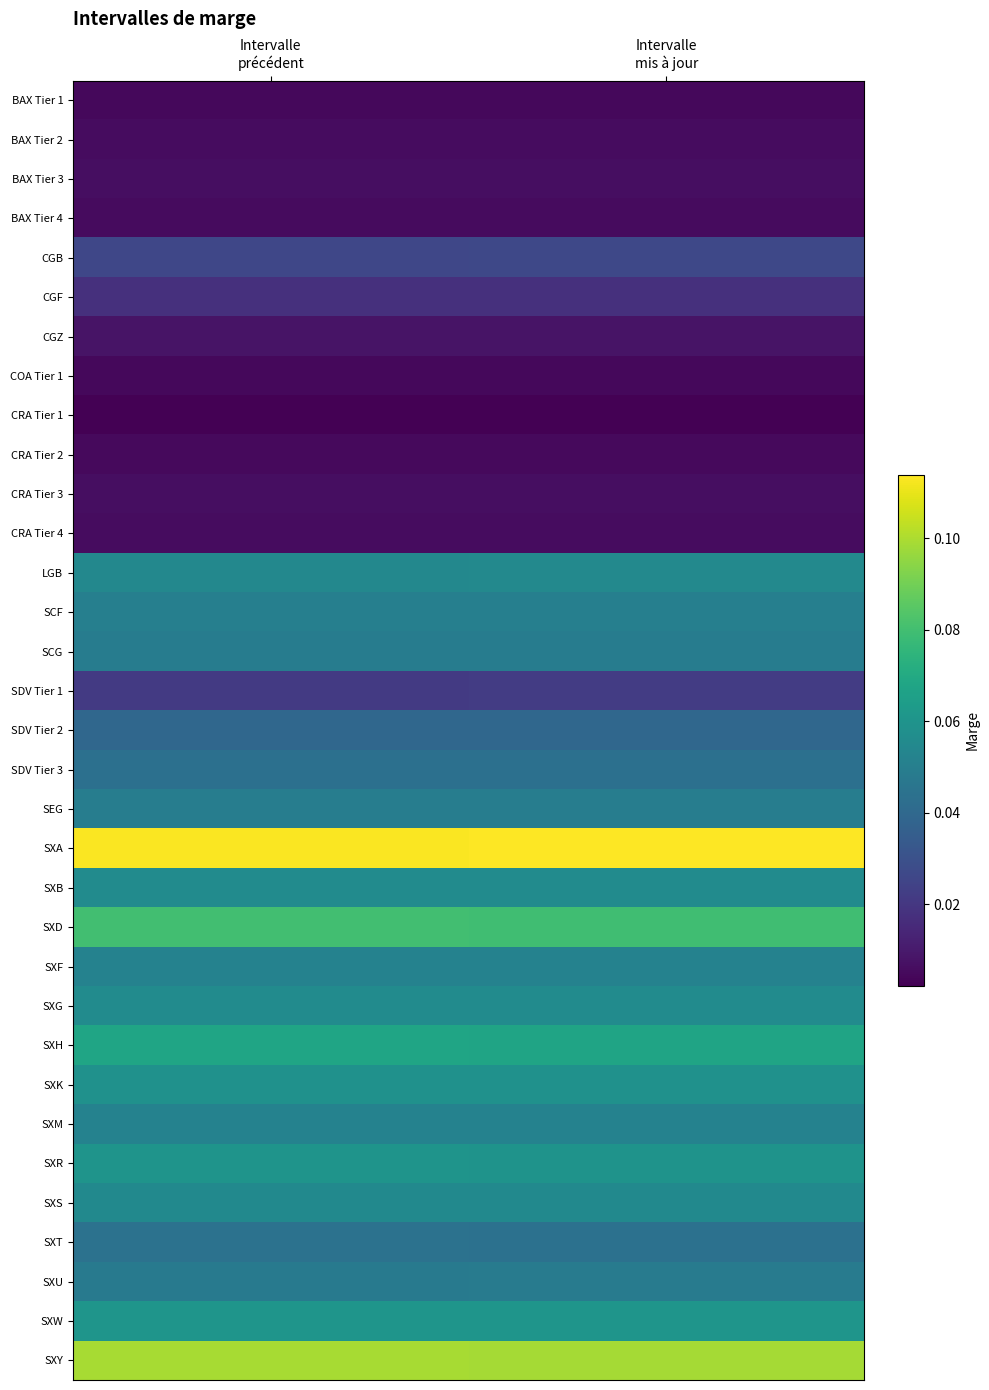

Reading left to right, transcribe all the data shown in this chart.

BAX Tier 1: Intervalle
précédent=0.0	Intervalle
mis à jour=0.0
BAX Tier 2: Intervalle
précédent=0.0	Intervalle
mis à jour=0.0
BAX Tier 3: Intervalle
précédent=0.0	Intervalle
mis à jour=0.0
BAX Tier 4: Intervalle
précédent=0.0	Intervalle
mis à jour=0.0
CGB: Intervalle
précédent=0.0	Intervalle
mis à jour=0.0
CGF: Intervalle
précédent=0.0	Intervalle
mis à jour=0.0
CGZ: Intervalle
précédent=0.0	Intervalle
mis à jour=0.0
COA Tier 1: Intervalle
précédent=0.0	Intervalle
mis à jour=0.0
CRA Tier 1: Intervalle
précédent=0.0	Intervalle
mis à jour=0.0
CRA Tier 2: Intervalle
précédent=0.0	Intervalle
mis à jour=0.0
CRA Tier 3: Intervalle
précédent=0.0	Intervalle
mis à jour=0.0
CRA Tier 4: Intervalle
précédent=0.0	Intervalle
mis à jour=0.0
LGB: Intervalle
précédent=0.1	Intervalle
mis à jour=0.1
SCF: Intervalle
précédent=0.1	Intervalle
mis à jour=0.1
SCG: Intervalle
précédent=0.0	Intervalle
mis à jour=0.0
SDV Tier 1: Intervalle
précédent=0.0	Intervalle
mis à jour=0.0
SDV Tier 2: Intervalle
précédent=0.0	Intervalle
mis à jour=0.0
SDV Tier 3: Intervalle
précédent=0.0	Intervalle
mis à jour=0.0
SEG: Intervalle
précédent=0.0	Intervalle
mis à jour=0.0
SXA: Intervalle
précédent=0.1	Intervalle
mis à jour=0.1
SXB: Intervalle
précédent=0.1	Intervalle
mis à jour=0.1
SXD: Intervalle
précédent=0.1	Intervalle
mis à jour=0.1
SXF: Intervalle
précédent=0.1	Intervalle
mis à jour=0.1
SXG: Intervalle
précédent=0.1	Intervalle
mis à jour=0.1
SXH: Intervalle
précédent=0.1	Intervalle
mis à jour=0.1
SXK: Intervalle
précédent=0.1	Intervalle
mis à jour=0.1
SXM: Intervalle
précédent=0.1	Intervalle
mis à jour=0.1
SXR: Intervalle
précédent=0.1	Intervalle
mis à jour=0.1
SXS: Intervalle
précédent=0.1	Intervalle
mis à jour=0.1
SXT: Intervalle
précédent=0.0	Intervalle
mis à jour=0.0
SXU: Intervalle
précédent=0.0	Intervalle
mis à jour=0.0
SXW: Intervalle
précédent=0.1	Intervalle
mis à jour=0.1
SXY: Intervalle
précédent=0.1	Intervalle
mis à jour=0.1